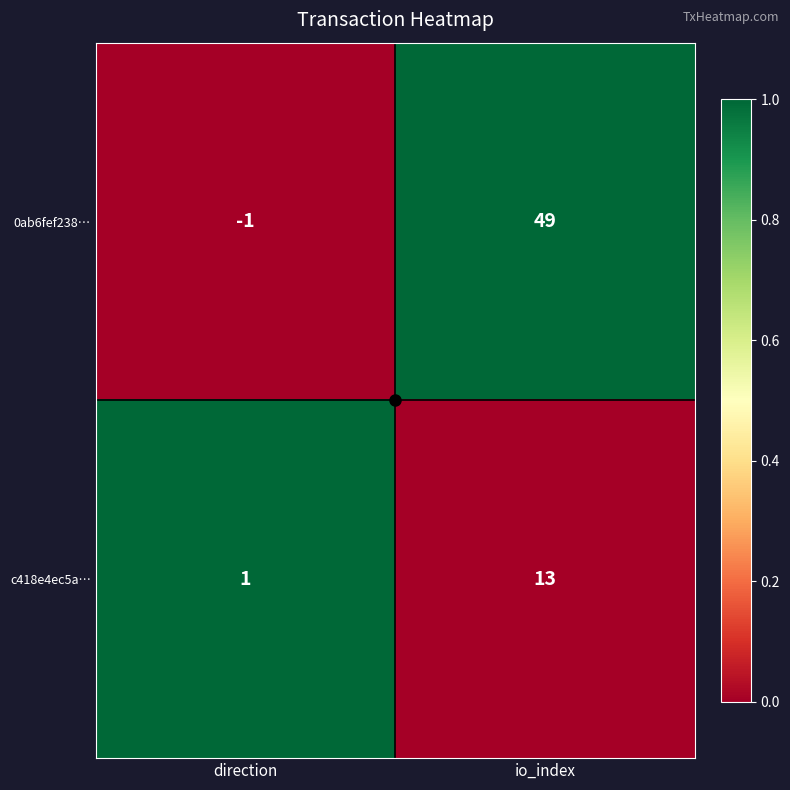

What is the difference between the highest and lowest values at direction?

2